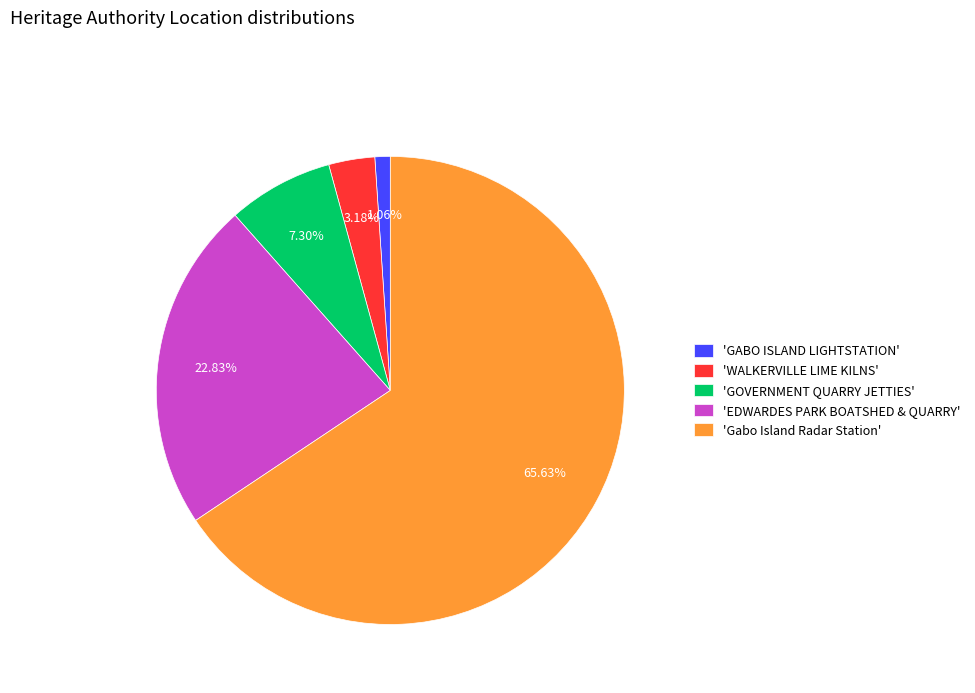

Is the sum of 'GOVERNMENT QUARRY JETTIES' and 'Gabo Island Radar Station' greater than half?

Yes